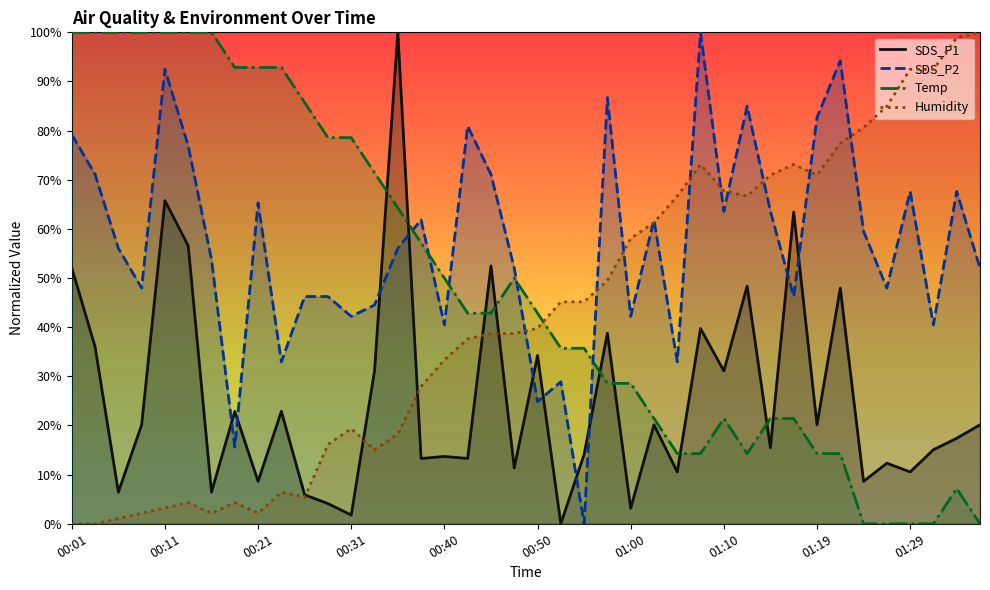

The value of SDS_P1 at 00:40 is 8.7. True or false?

False